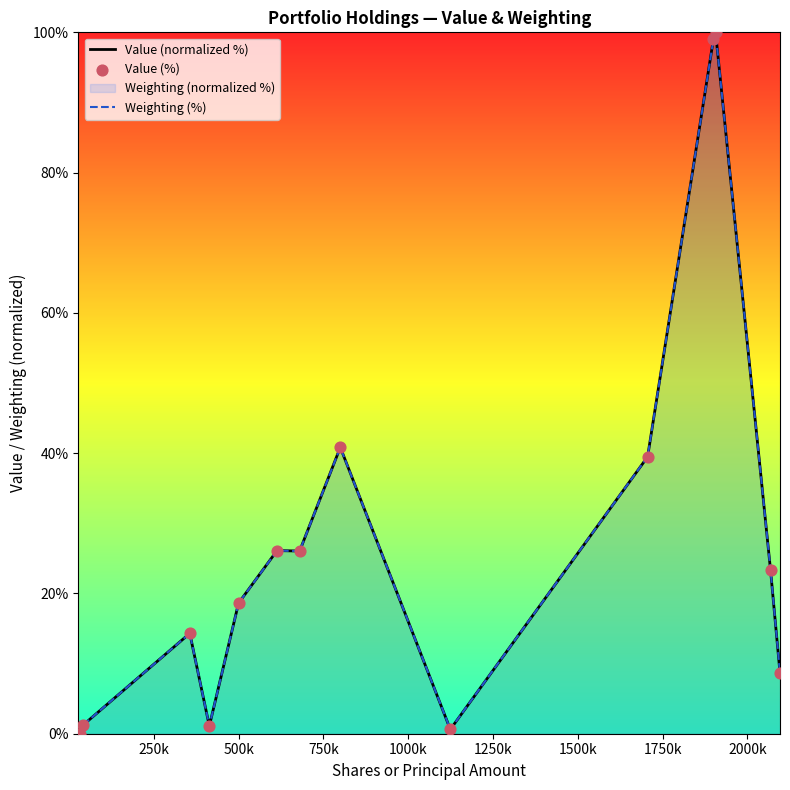

Which series has the largest total across all categories?

Value (normalized %)